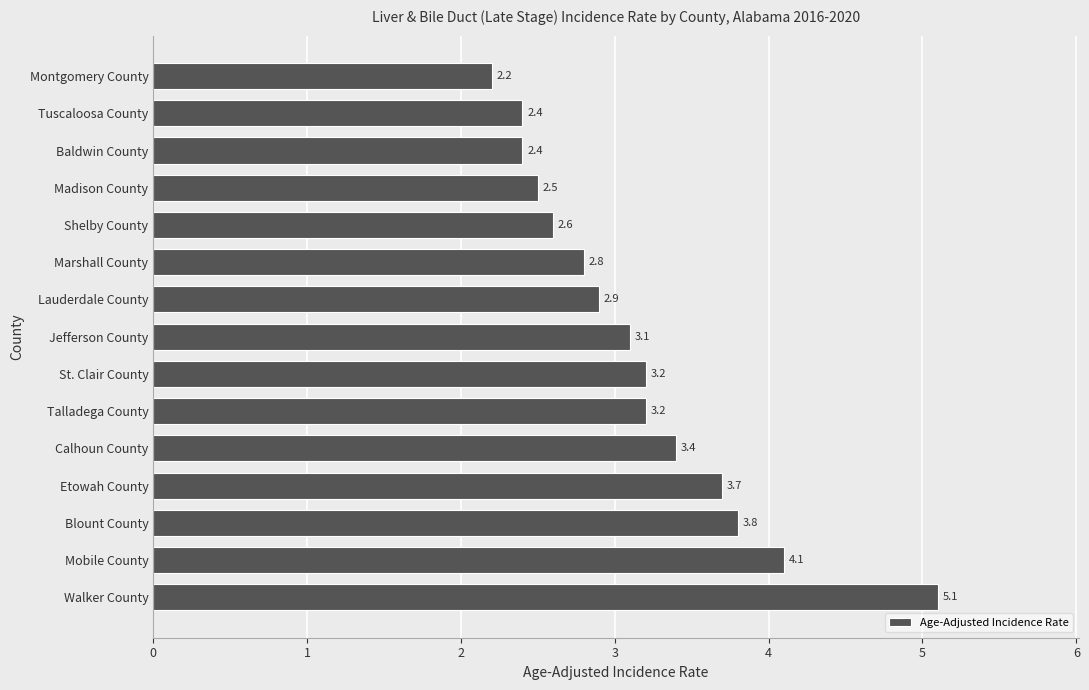

The chart shows a value of 2.2 at Montgomery County. True or false?

True